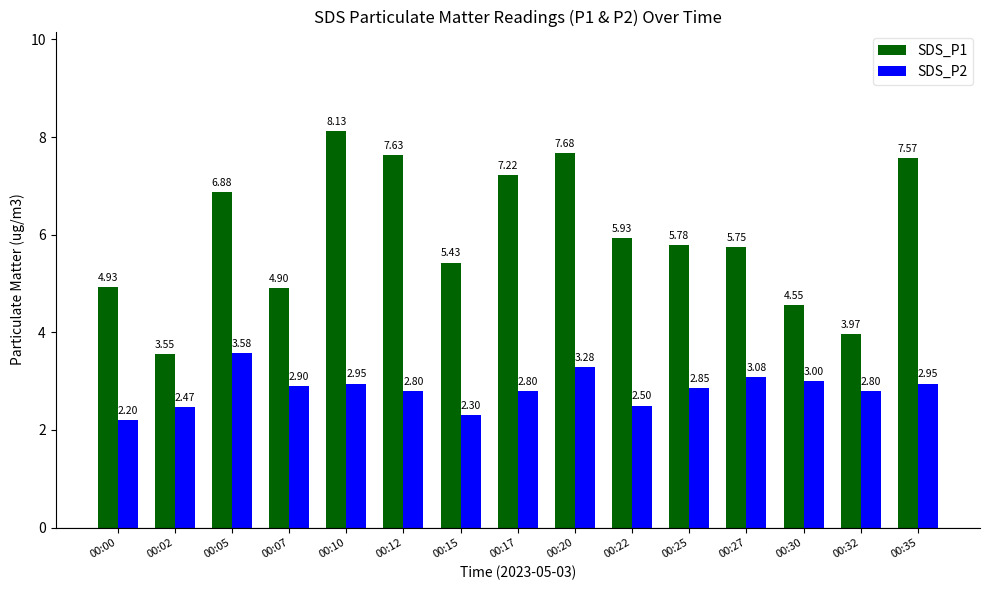

What is the maximum value shown in the chart?

8.1